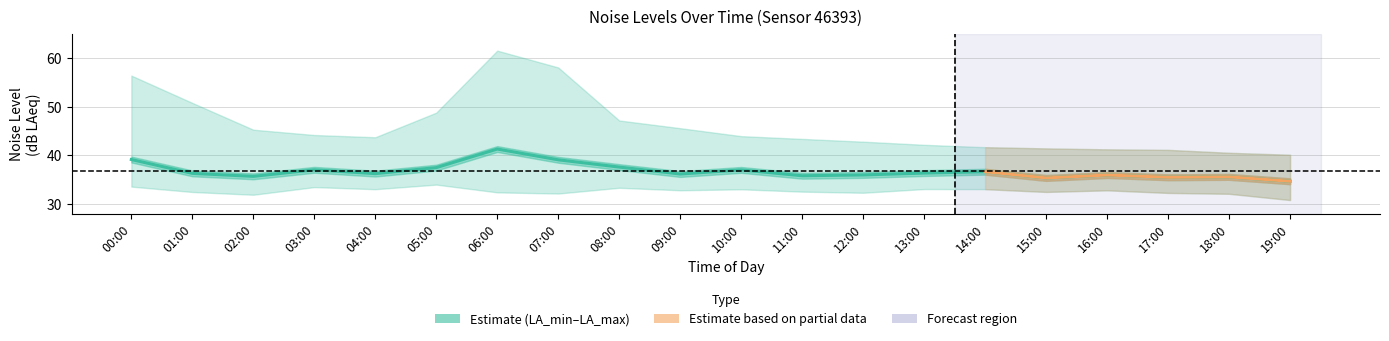

Is it true that noise_LA_min equals 32.6 at 11:00?

True